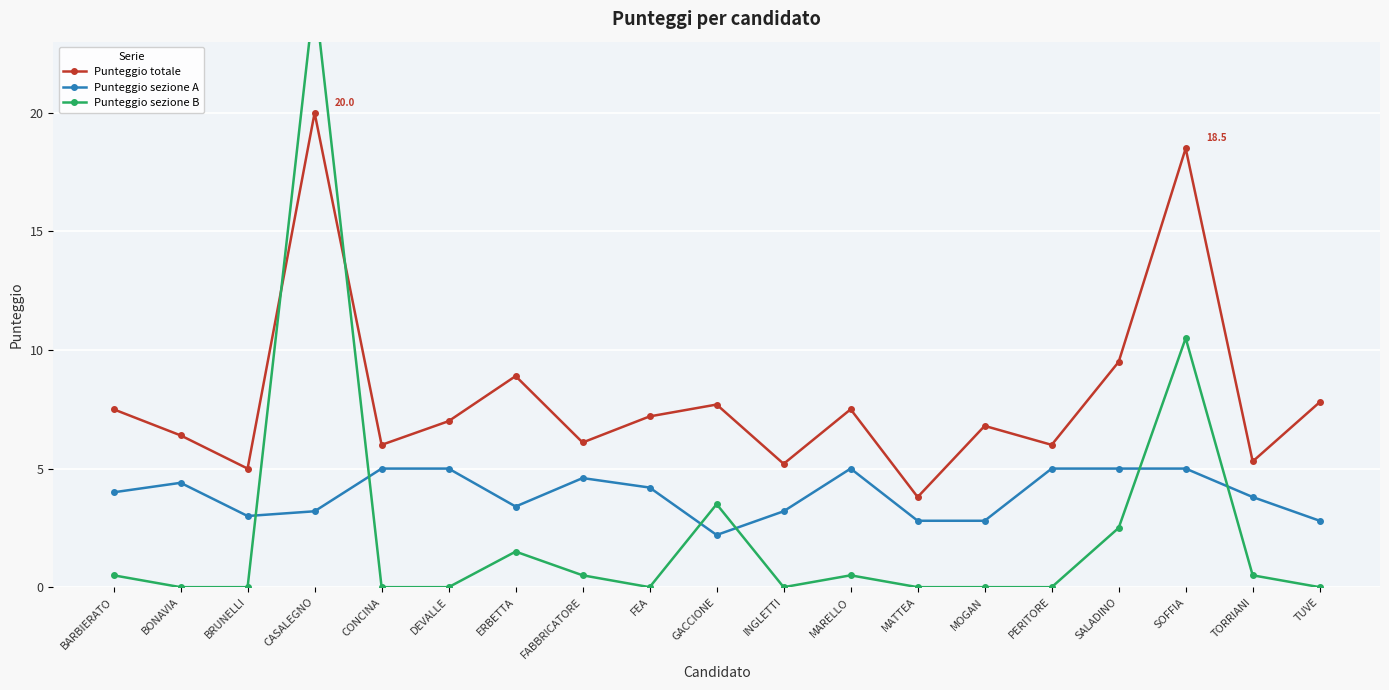

Between BARBIERATO and SOFFIA, which series saw the biggest shift?

Punteggio totale